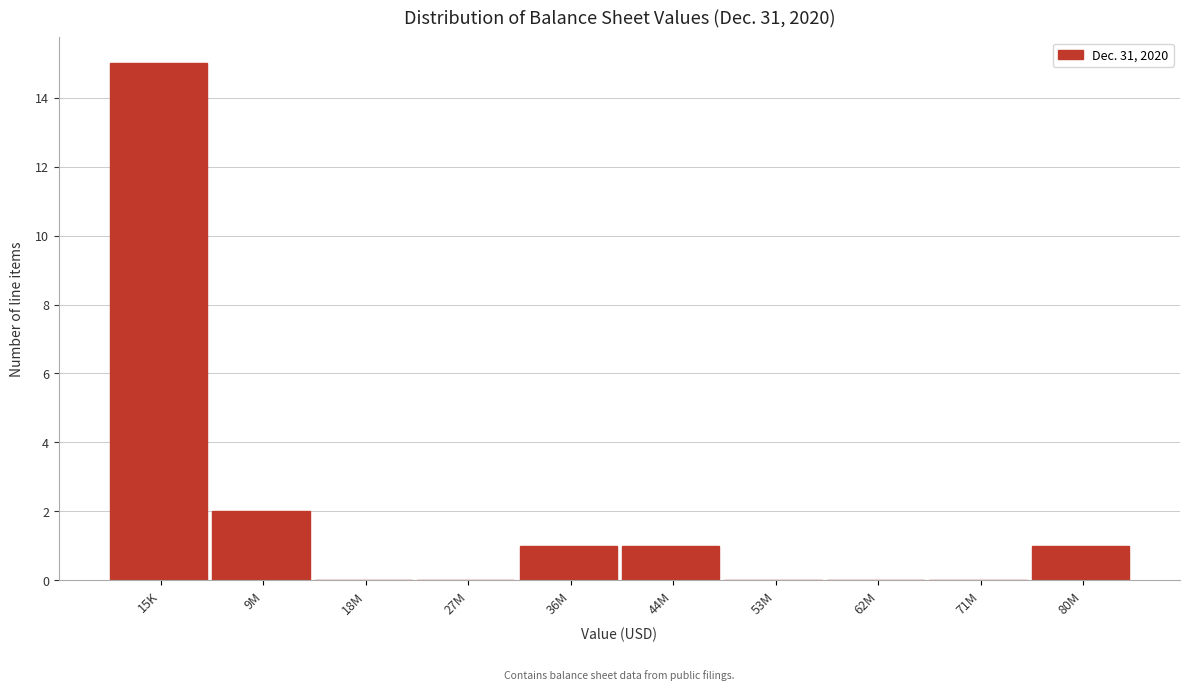

Reading right to left, what are all the values shown in this chart?

80M=1	71M=0	62M=0	53M=0	44M=1	36M=1	27M=0	18M=0	9M=2	15K=15